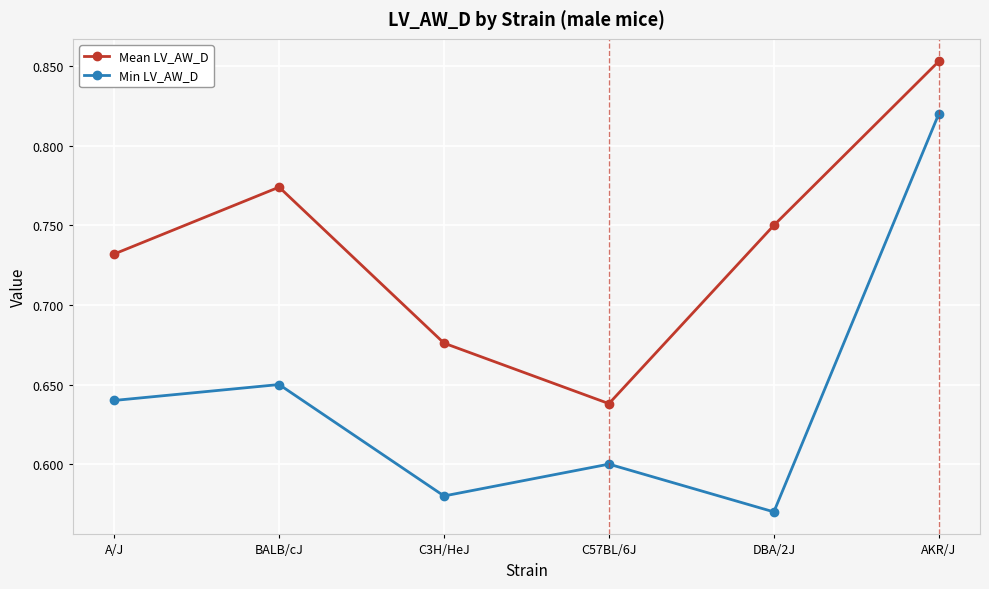

At how many categories does at least one series exceed 0?

6